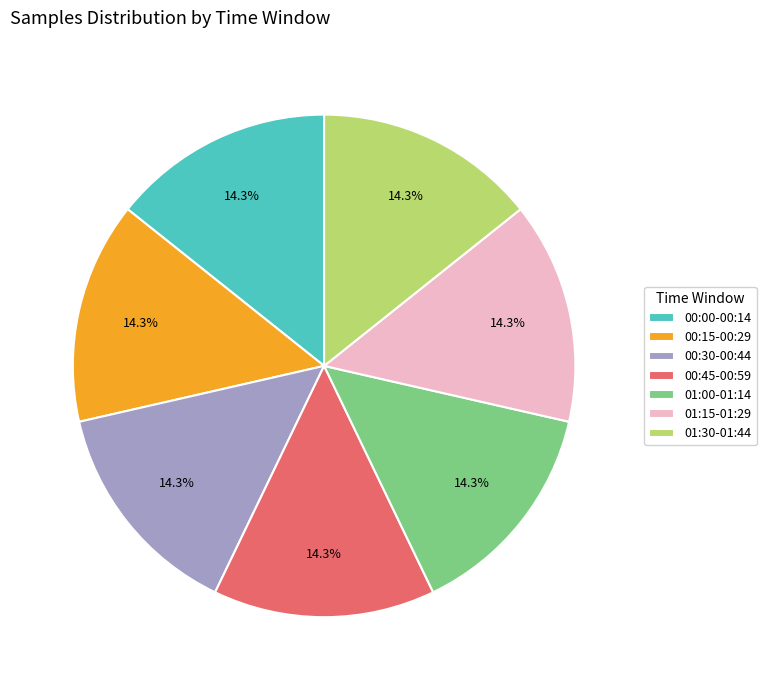

Does 01:30-01:44 account for over 50% of the chart?

No